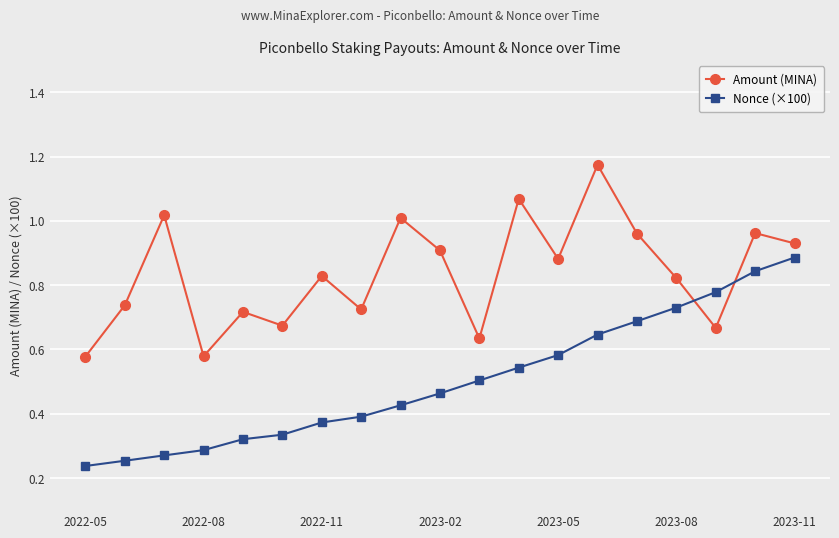

How many interior local peaks does the Amount (MINA) series have?

7